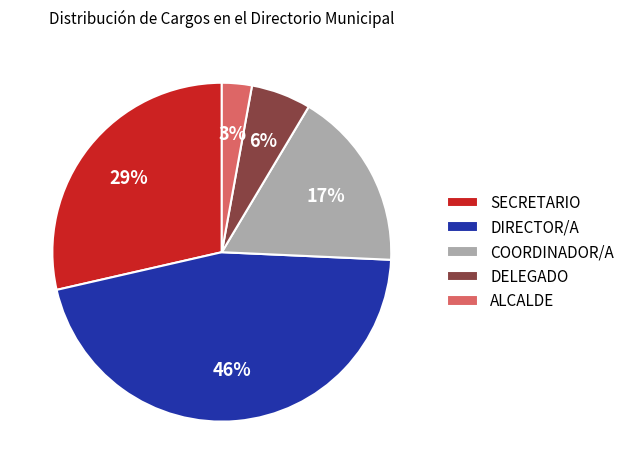

Is the sum of COORDINADOR/A and SECRETARIO greater than half?

No